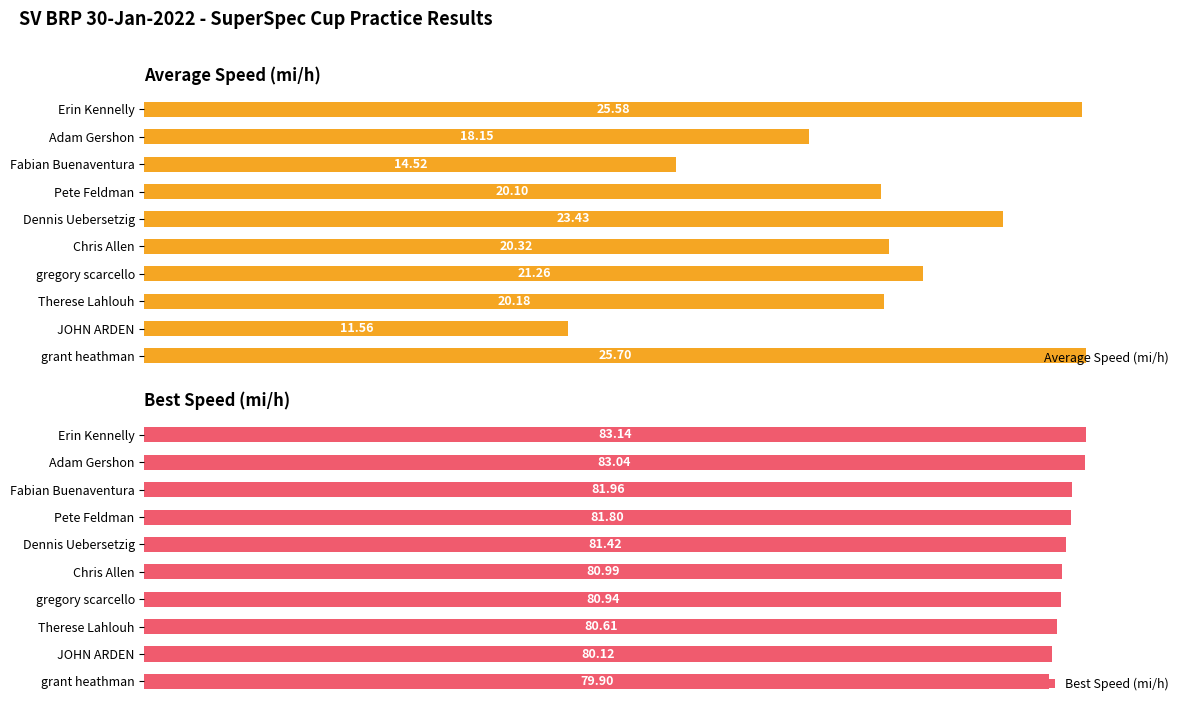

How many bars are there in each group?

2